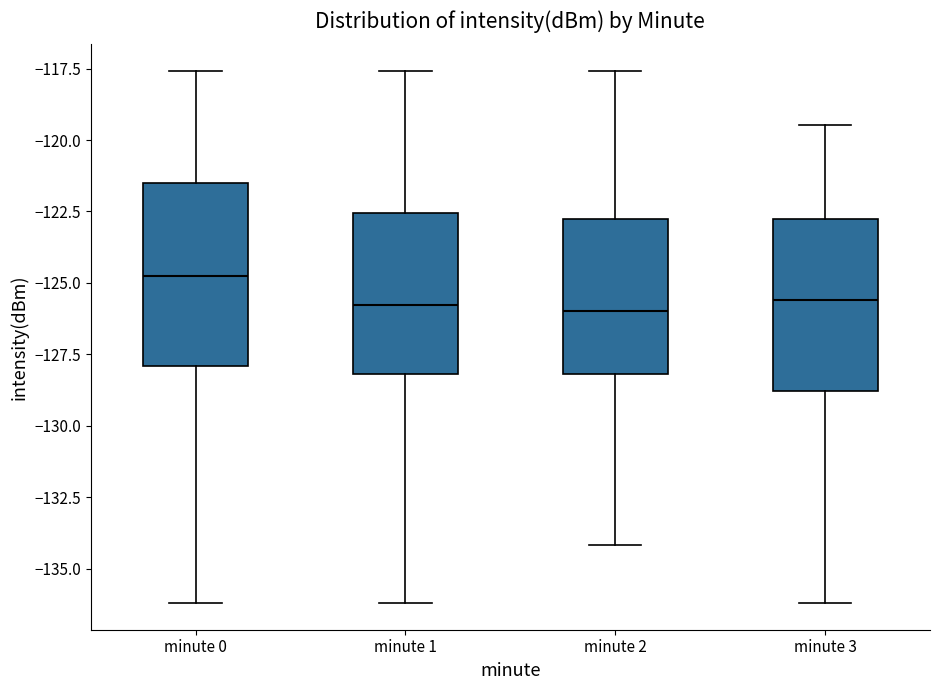

Reading left to right, transcribe this box plot: for each box, give where its median line is, the range the box spans, and where its two whiskers end, as read against the y-axis. The values are not printed on the chart, so give them approximately, as read against the axis.

minute 0: median -125.0, box -128.0 to -121.5, whiskers -136.0 to -117.5
minute 1: median -126.0, box -128.0 to -122.5, whiskers -136.0 to -117.5
minute 2: median -126.0, box -128.0 to -123.0, whiskers -134.0 to -117.5
minute 3: median -125.5, box -129.0 to -123.0, whiskers -136.0 to -119.5